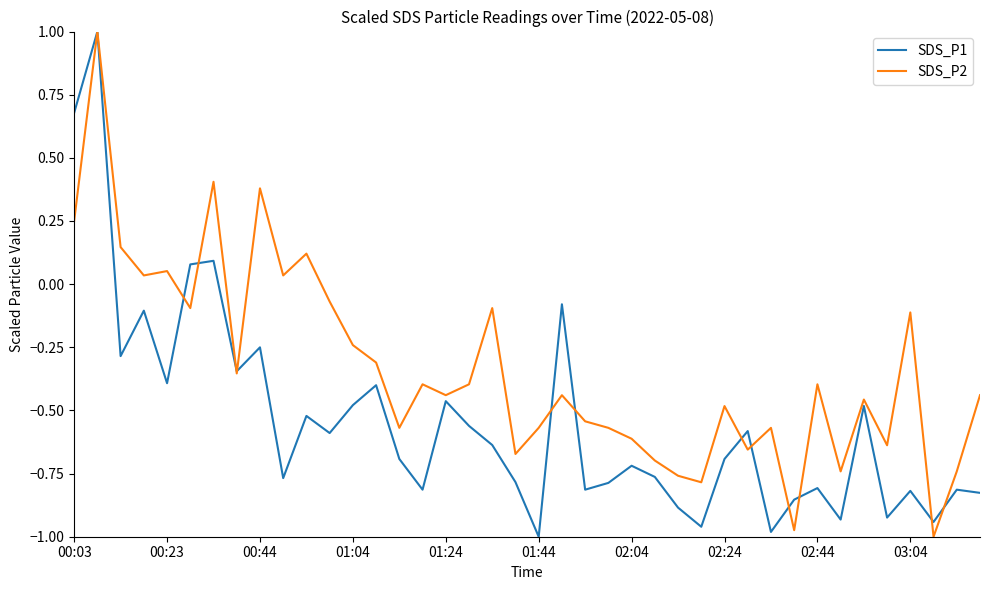

Which series has the largest total across all categories?

SDS_P2